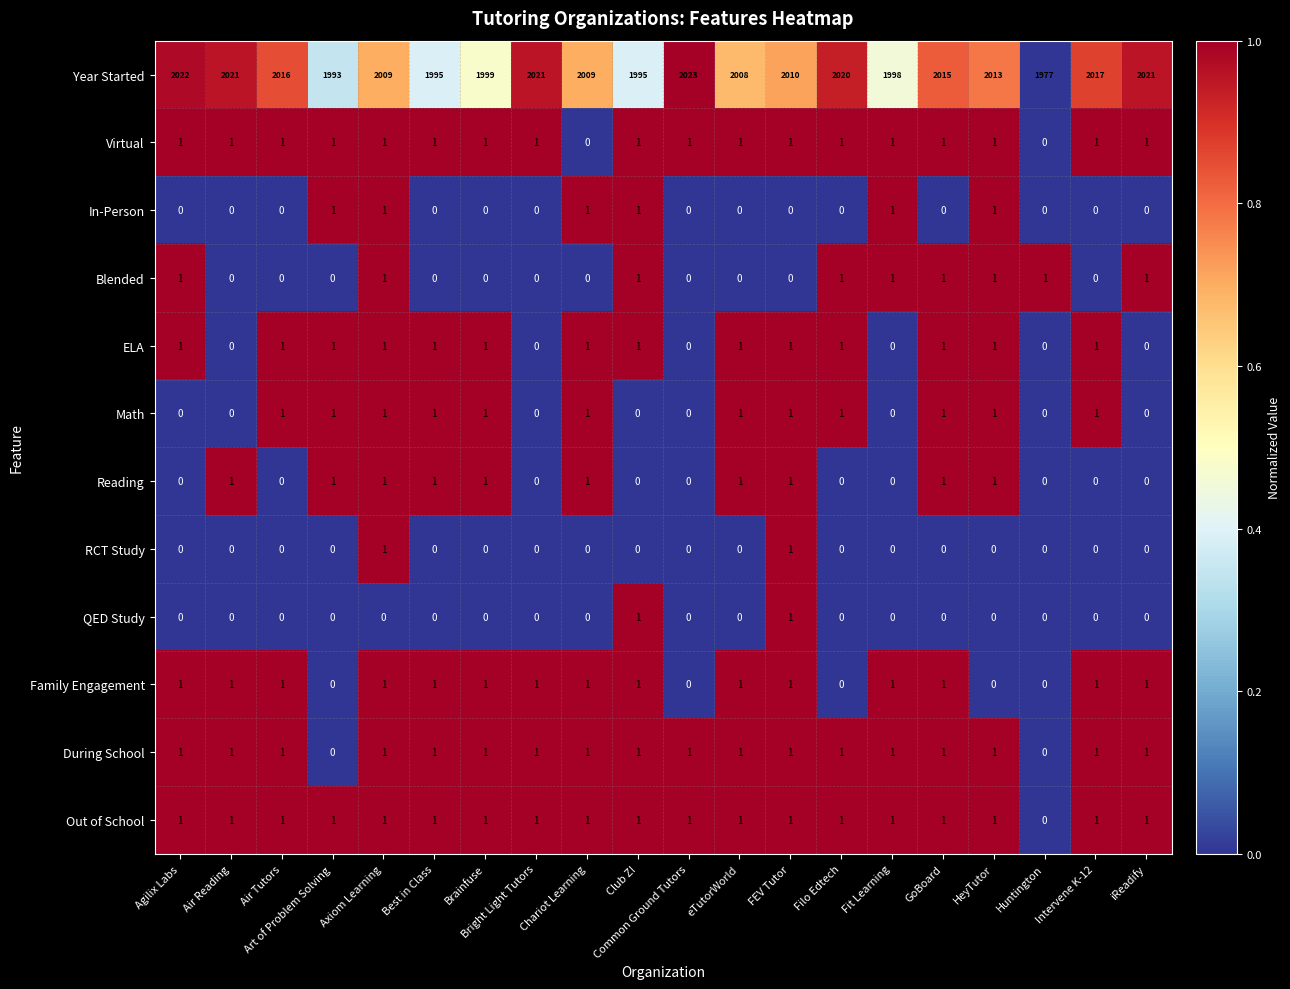

Which series has the widest spread of values?

Year Started